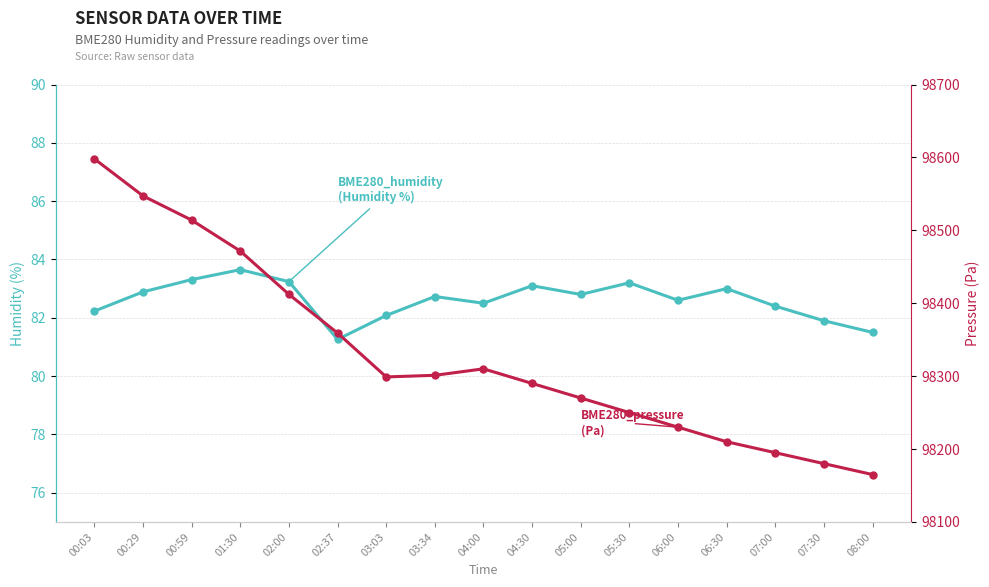

Reading left to right, extract all data points from this chart.

BME280_humidity: 00:03=82.2	00:29=82.9	00:59=83.3	01:30=83.7	02:00=83.2	02:37=81.3	03:03=82.1	03:34=82.7	04:00=82.5	04:30=83.1	05:00=82.8	05:30=83.2	06:00=82.6	06:30=83.0	07:00=82.4	07:30=81.9	08:00=81.5
BME280_pressure: 00:03=98598.0	00:29=98547.1	00:59=98514.0	01:30=98471.5	02:00=98412.1	02:37=98359.1	03:03=98298.9	03:34=98301.1	04:00=98310.0	04:30=98290.0	05:00=98270.0	05:30=98250.0	06:00=98230.0	06:30=98210.0	07:00=98195.0	07:30=98180.0	08:00=98165.0